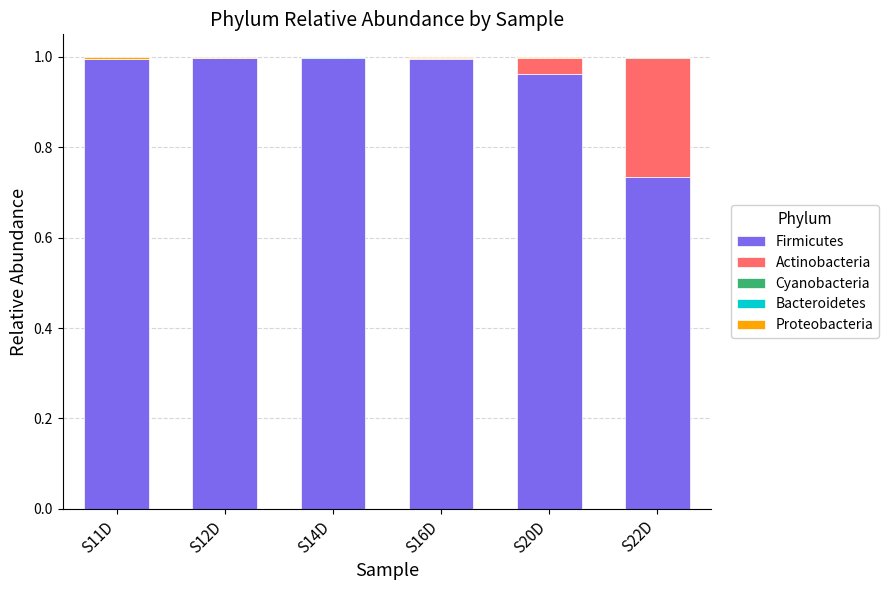

The value of Firmicutes at S11D is 1.6. True or false?

False